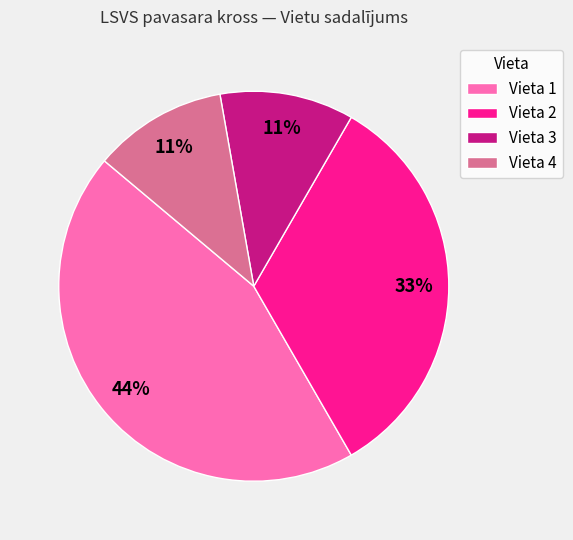

To the nearest percent, what is the difference between the Vieta 3 and Vieta 1 slice percentages?

33%